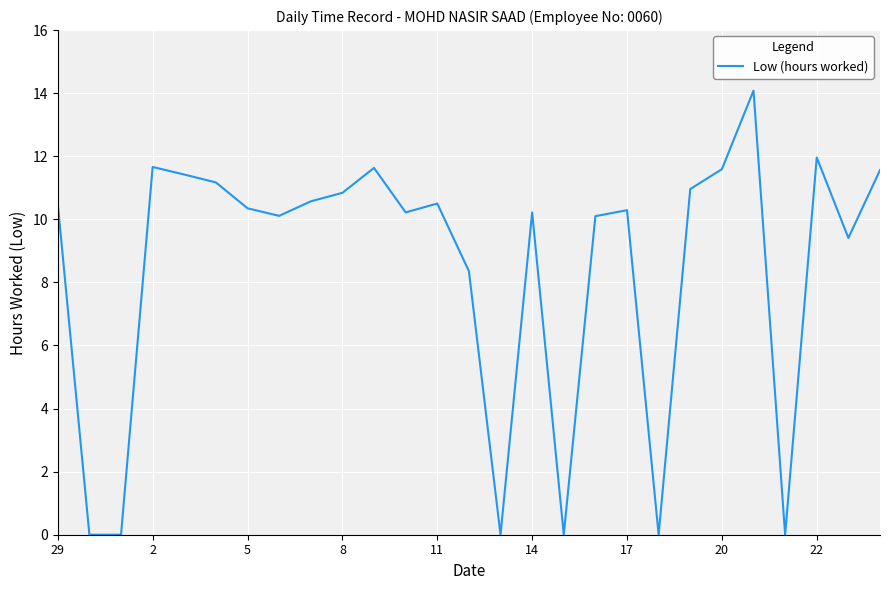

What is the maximum value shown in the chart?

14.1